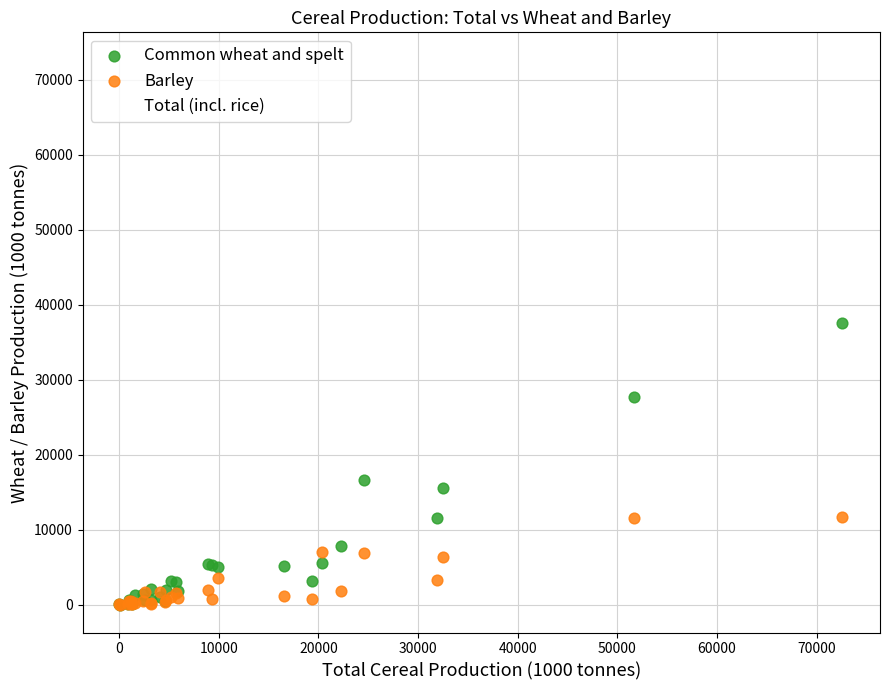

Which series has the widest spread of Y values?

Total (incl. rice)